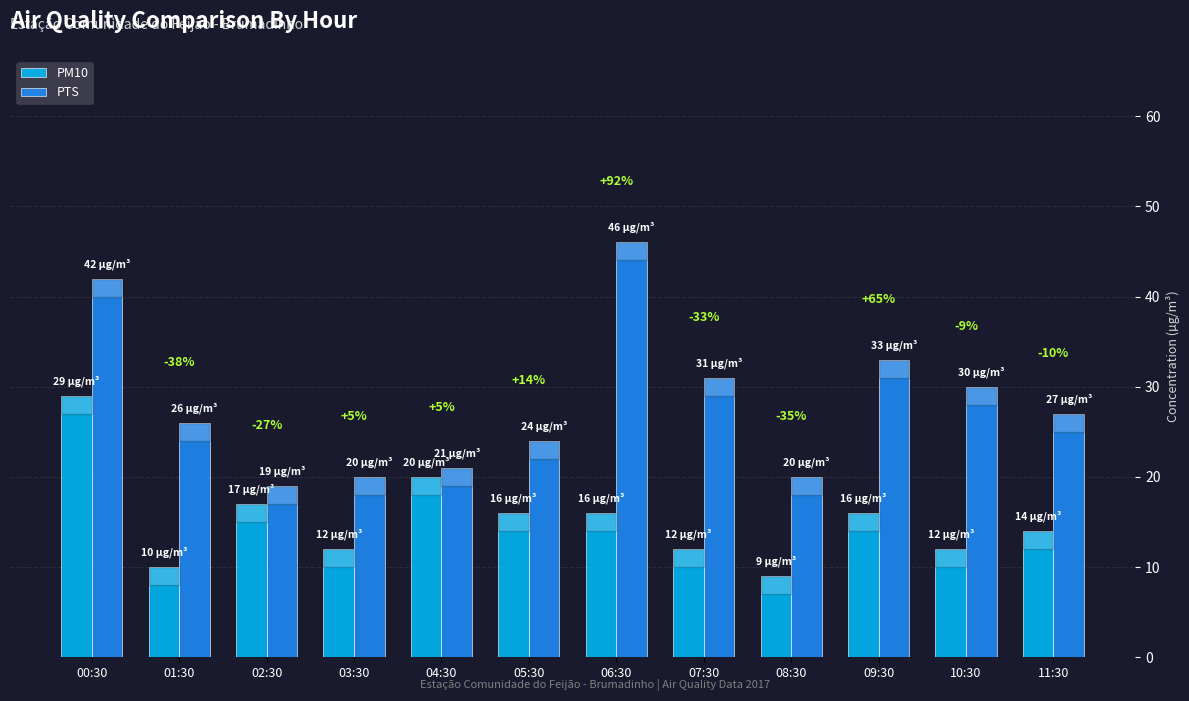

How many bars are there in total?

24